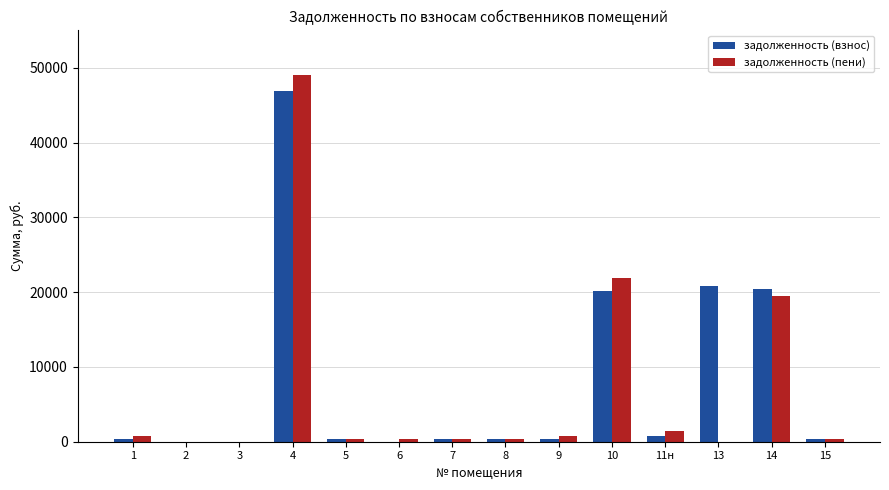

Which series changed the most between 7 and 13?

задолженность (взнос)